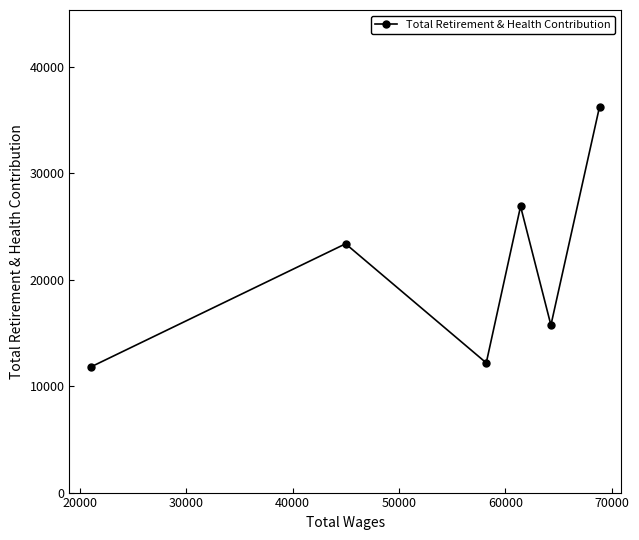

What is the sum of all values?

126215